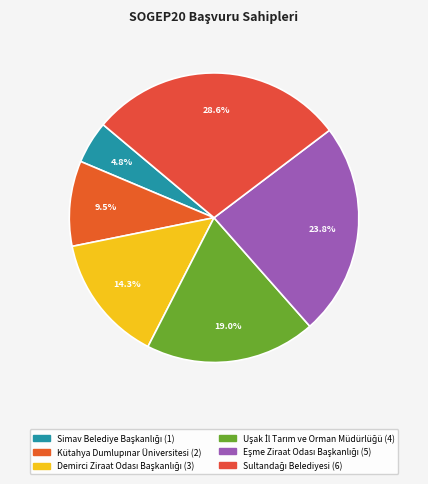

Does any single category account for the majority?

No